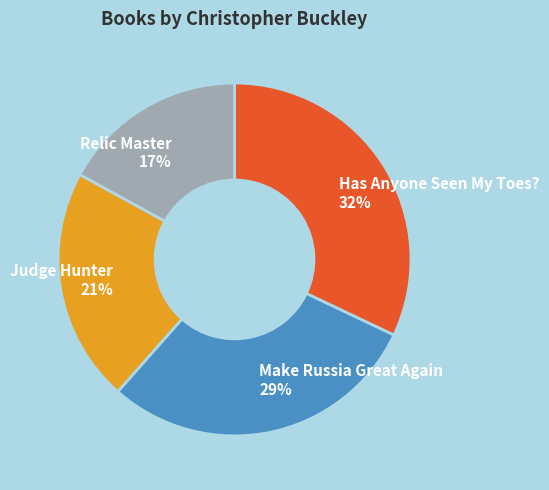

Which slice is the smallest?

Relic Master